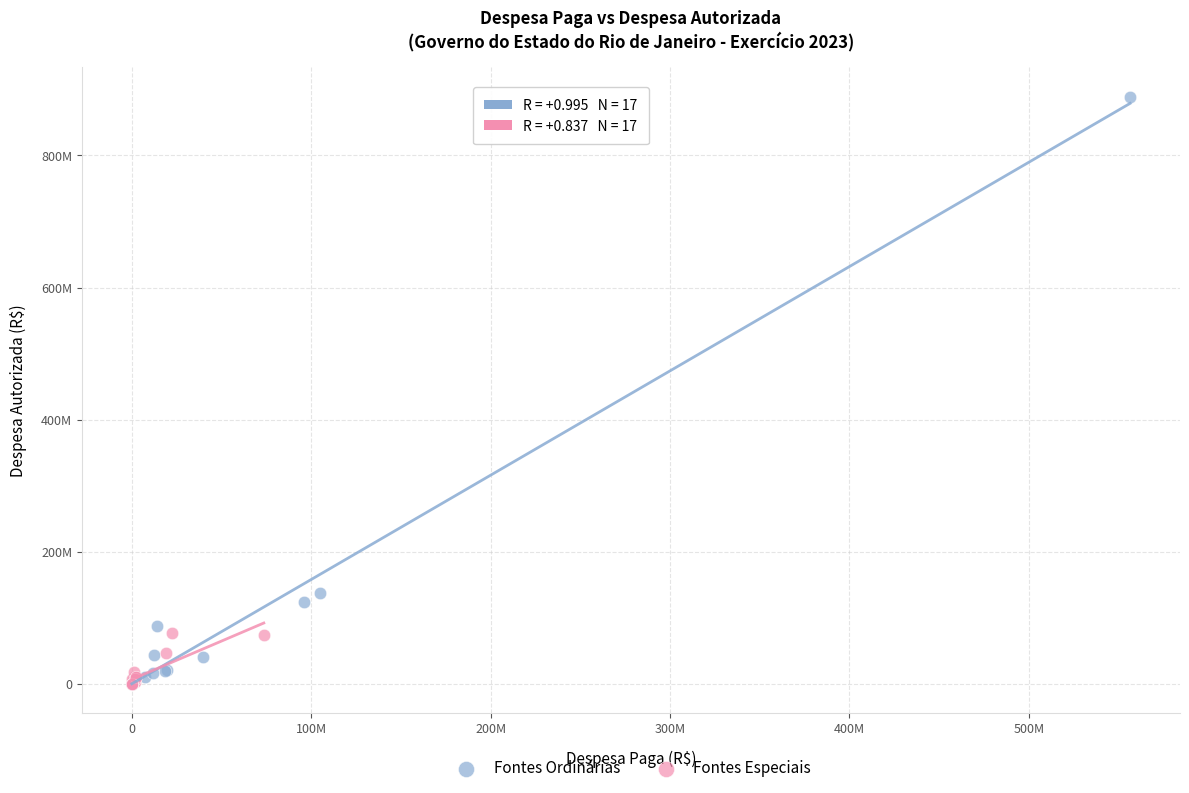

What are all the series names shown in the legend?

Fontes Ordinárias, Fontes Especiais